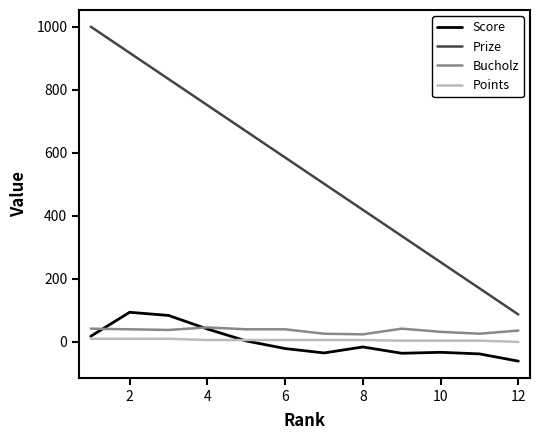

Which series has the largest total across all categories?

Prize